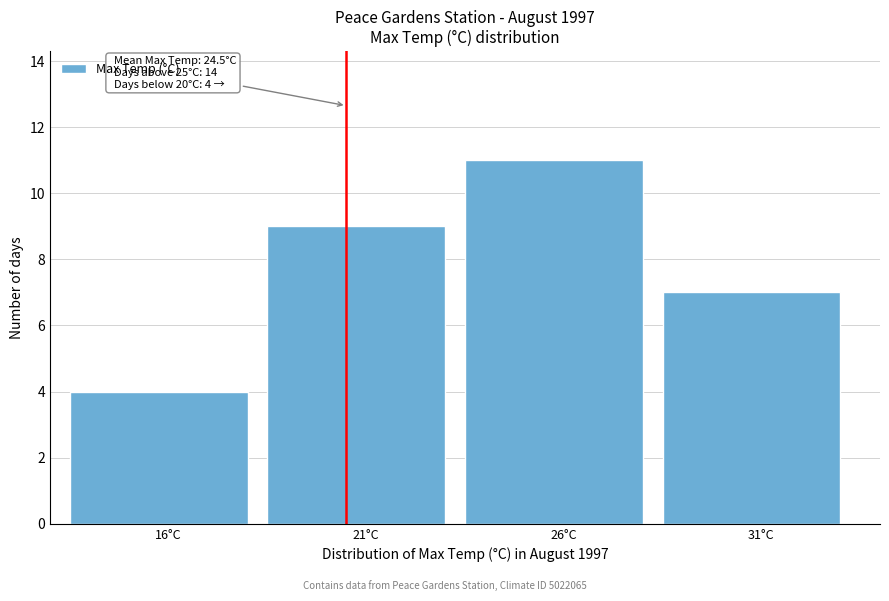

Reading right to left, list all the values displayed in this chart.

31°C=7	26°C=11	21°C=9	16°C=4